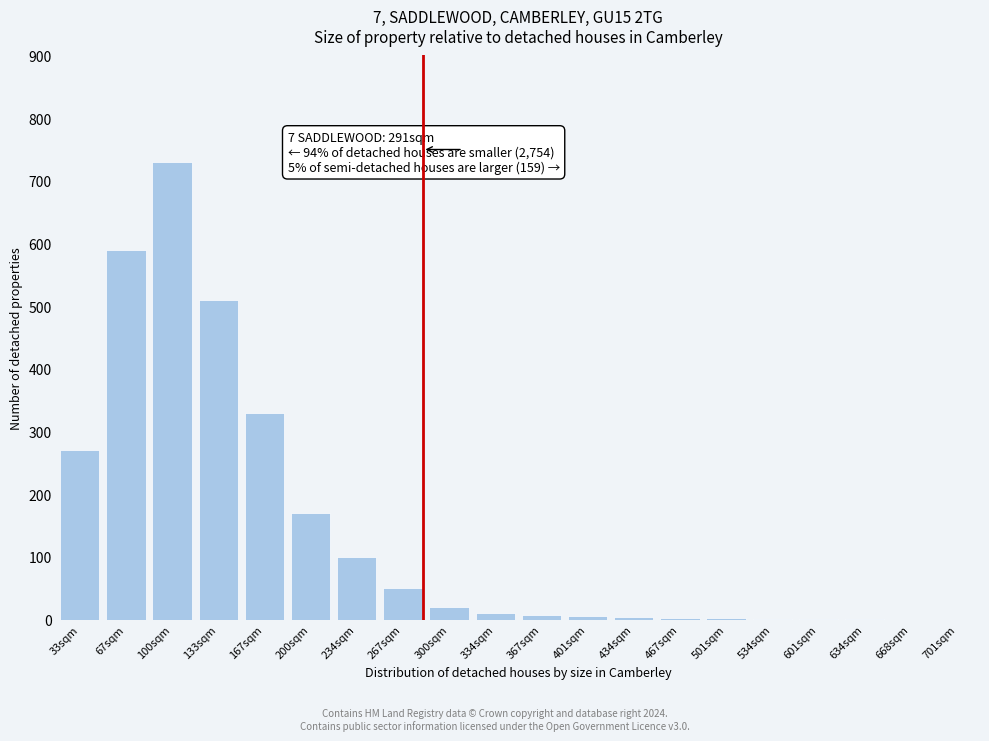

What is the sum of all values?

2805